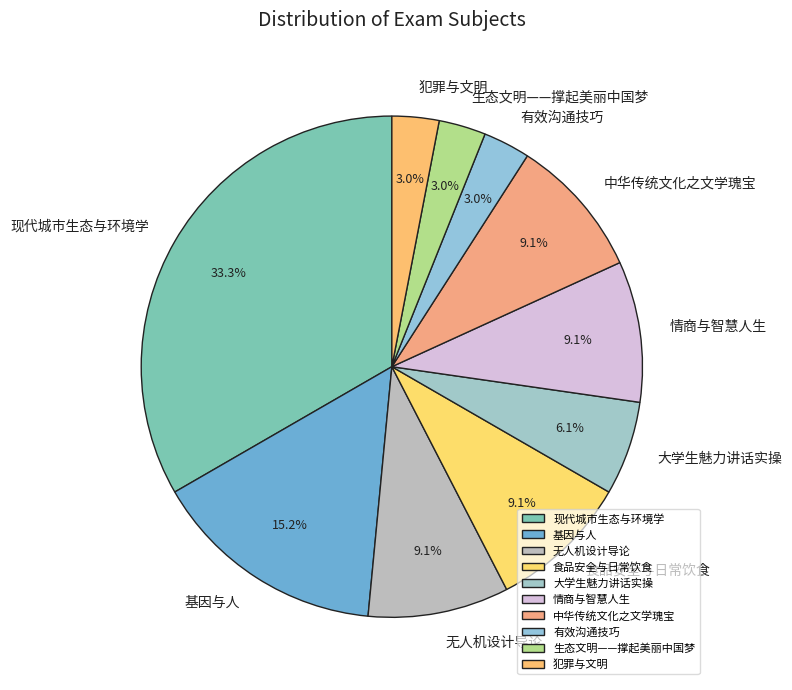

How much of the chart is everything except 食品安全与日常饮食?

90.9%